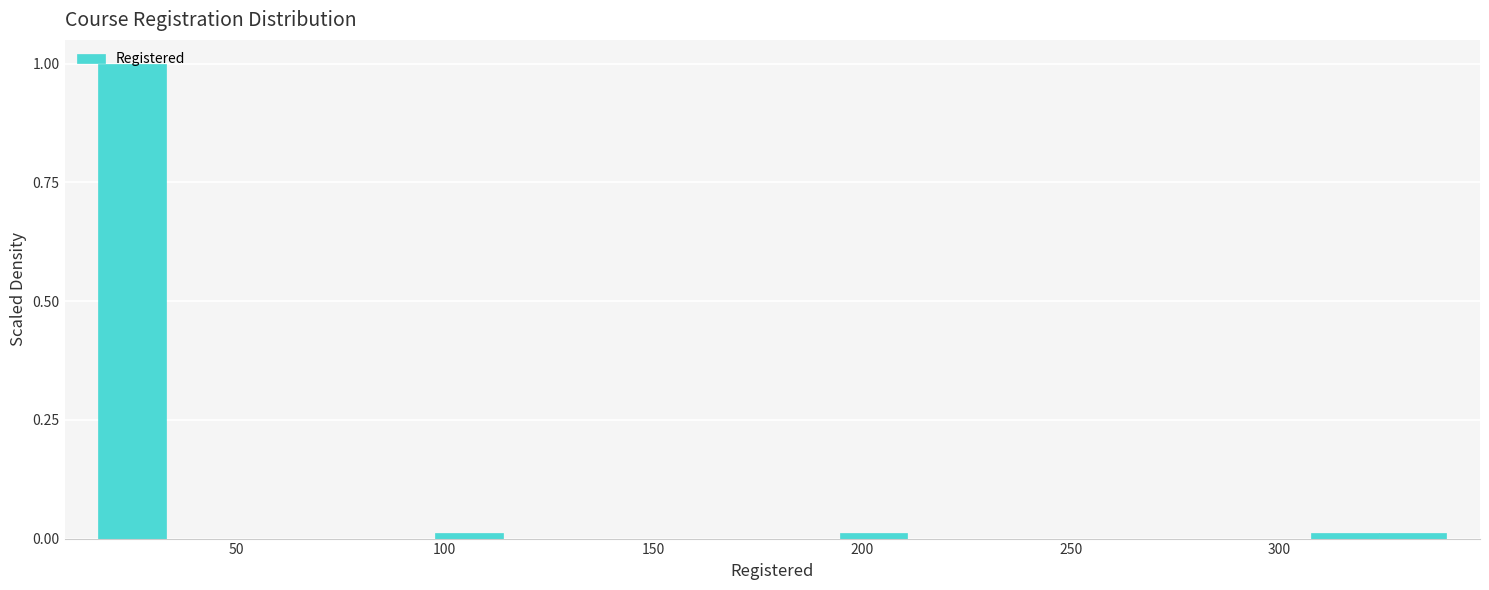

Read against the x-axis, roughly where is the centre of the tallest bar?

25